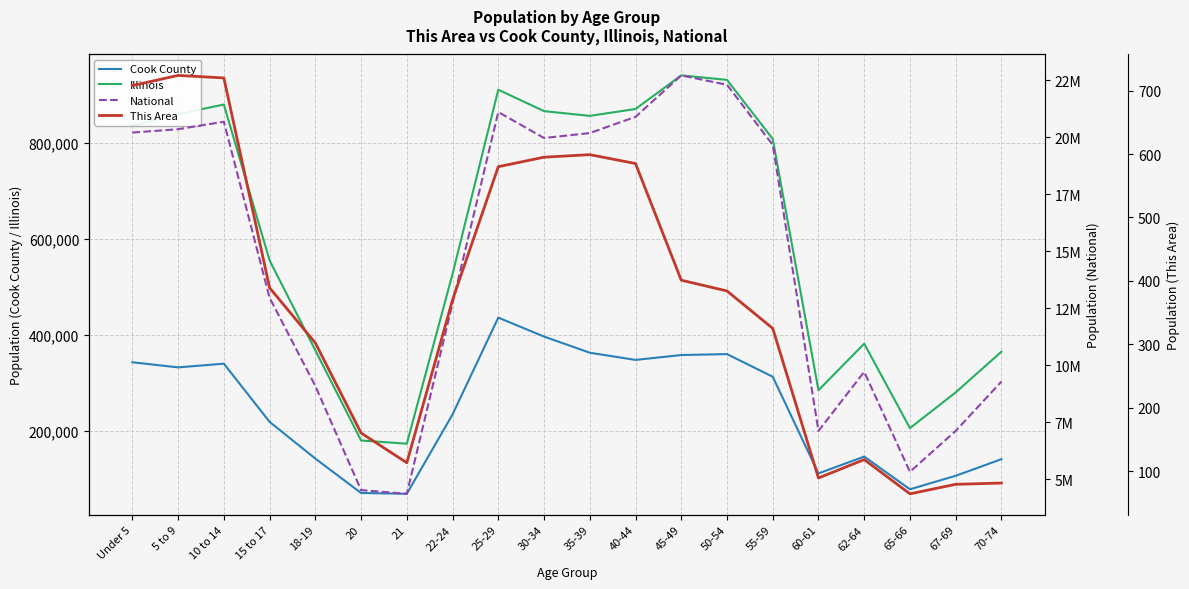

How many lines are shown in the chart?

4